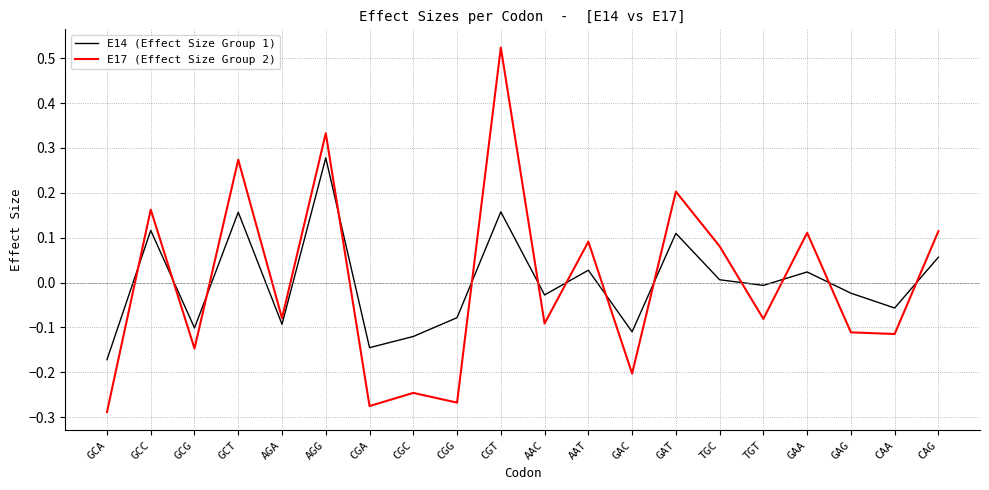

What is the difference between the maximum and second lowest values in the E17 (Effect Size Group 2) series?

0.8